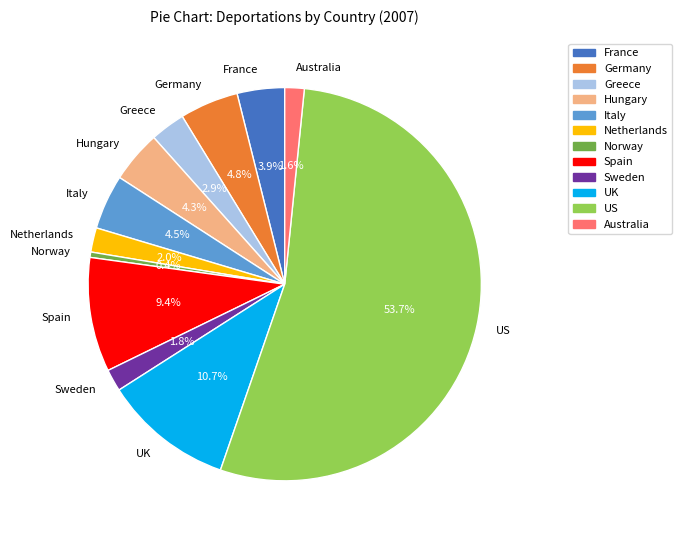

Is the sum of UK and Australia greater than half?

No